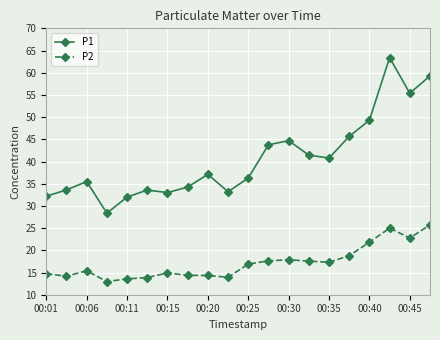

Rank the series by their maximum value, from lowest to highest.

P2, P1